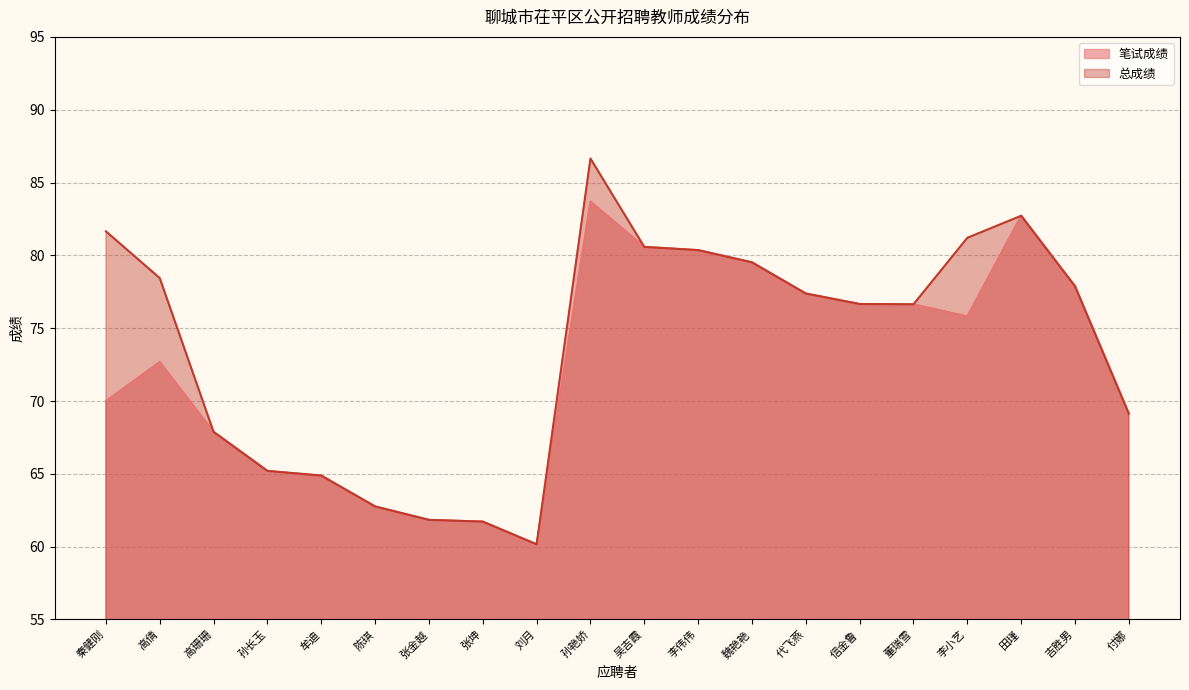

What is the average value of the 总成绩 series?

73.7